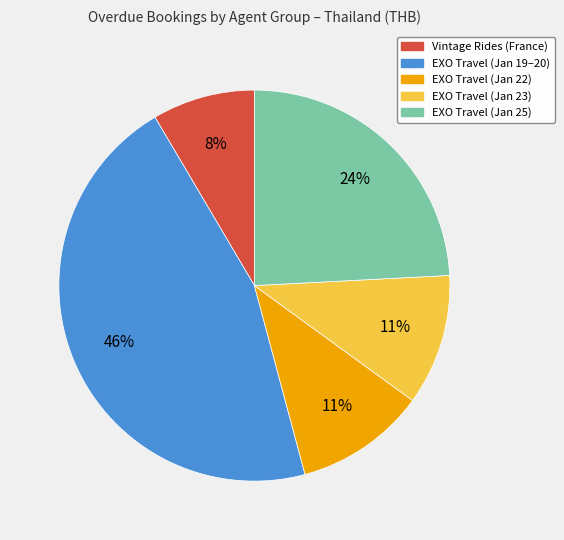

To the nearest percent, what is the average slice percentage?

20%